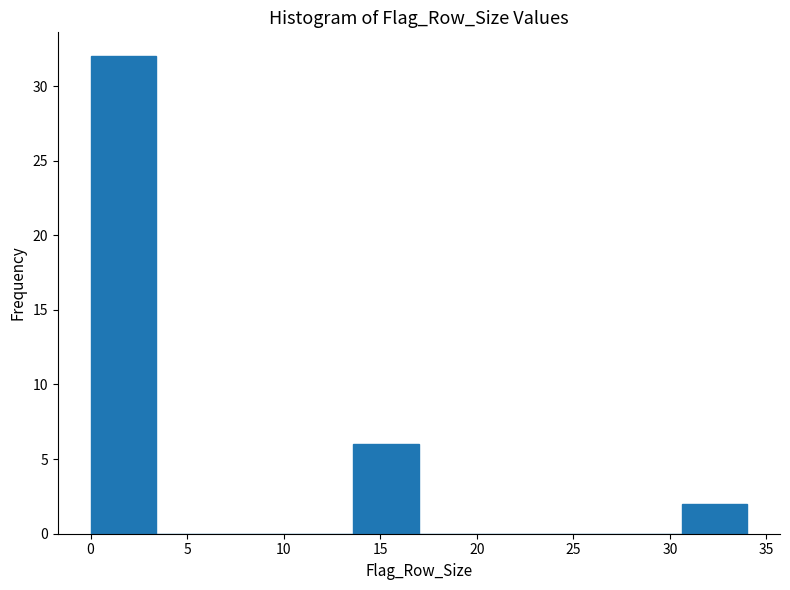

What is the height of the bar covering 30.6 to 34.0 on the x-axis? Neither the bar edges nor the heights are printed on the chart, so give them approximately, as read against the axes.

2